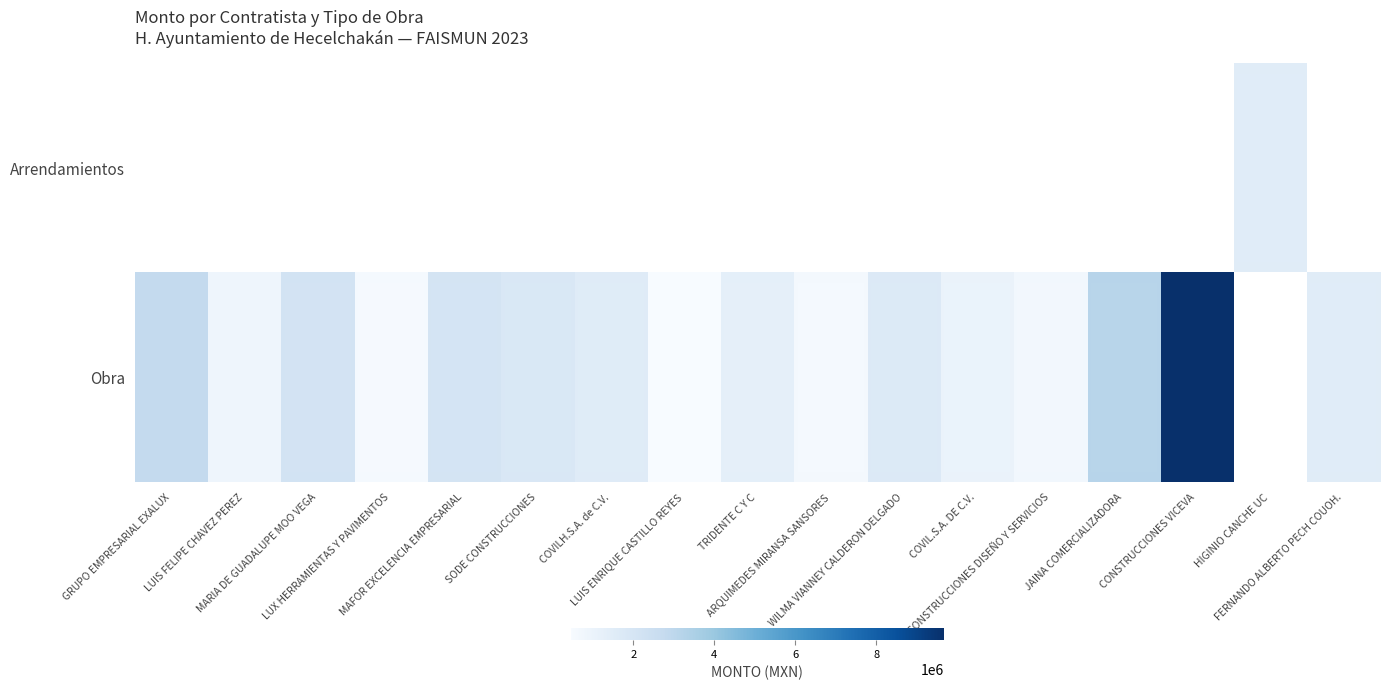

Count the number of data series in this chart.

2